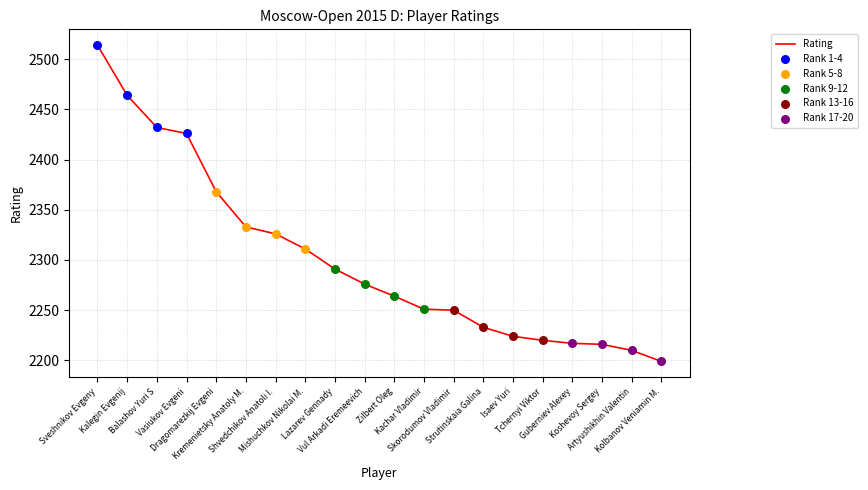

Approximately how many times larger is the value at Balashov Yuri S compared to Vul Arkadi Eremeevich?

1.1